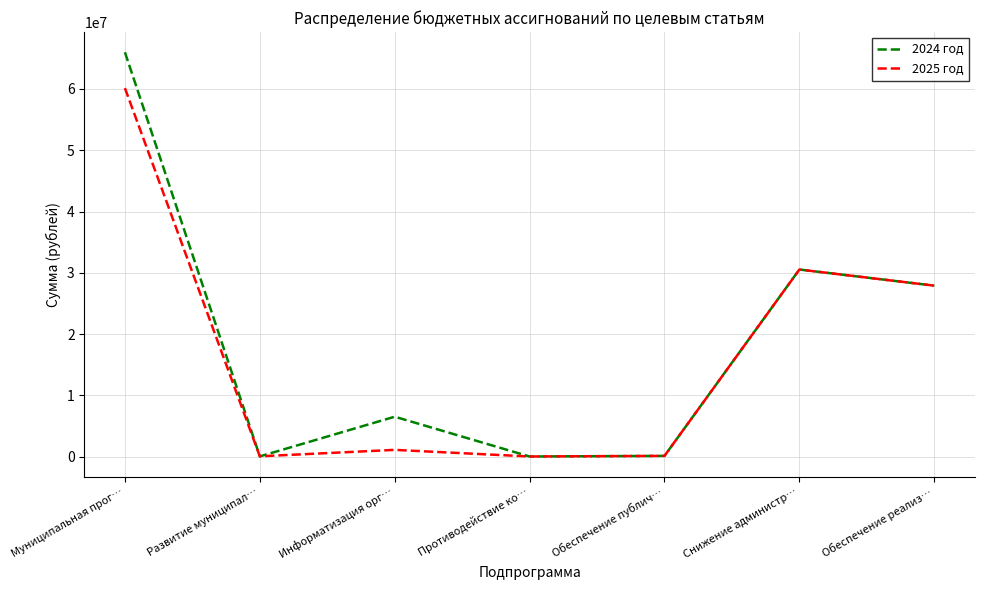

Is the value of 2025 год at Информатизация орг… greater than the value of 2024 год at Обеспечение реализ…?

No